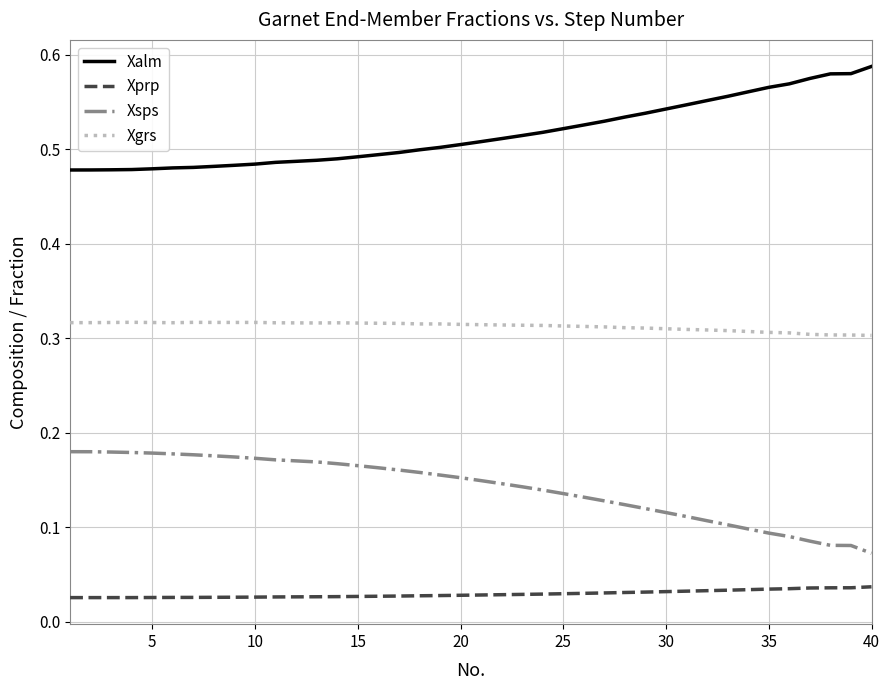

True or false: Xprp and Xgrs cross at least once.

False